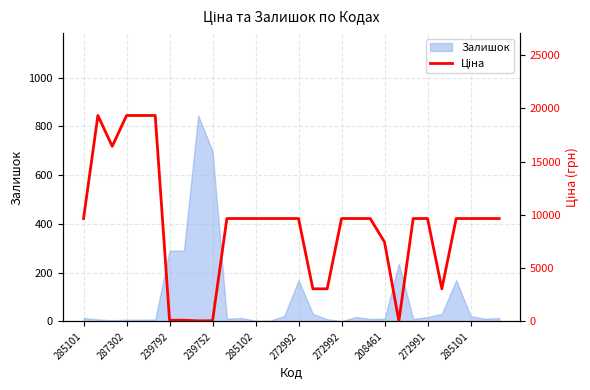

Is it true that the value at 272991 is 93.2?

False